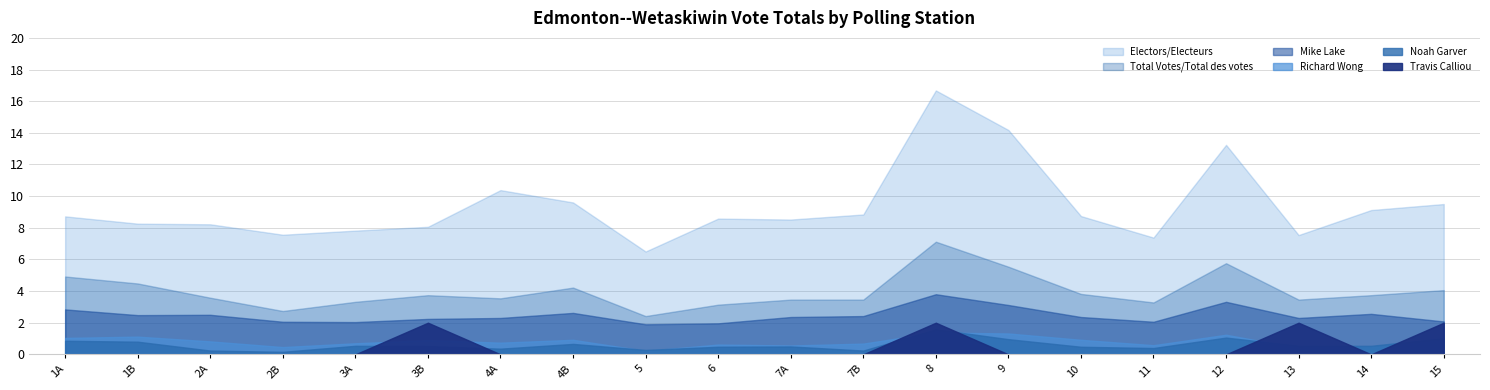

Reading left to right, transcribe all the data shown in this chart.

Electors/Electeurs: 1A=436	1B=413	2A=411	2B=378	3A=391	3B=403	4A=519	4B=480	5=325	6=429	7A=426	7B=442	8=834	9=709	10=437	11=369	12=662	13=377	14=456	15=475
Total Votes/Total des votes: 1A=246	1B=224	2A=179	2B=137	3A=166	3B=187	4A=177	4B=211	5=121	6=157	7A=173	7B=173	8=356	9=277	10=191	11=164	12=288	13=173	14=187	15=203
Mike Lake: 1A=142	1B=124	2A=125	2B=103	3A=102	3B=112	4A=115	4B=131	5=95	6=98	7A=118	7B=121	8=190	9=156	10=118	11=103	12=166	13=115	14=128	15=104
Noah Garver: 1A=43	1B=40	2A=12	2B=8	3A=27	3B=26	4A=18	4B=33	5=14	6=24	7A=25	7B=12	8=79	9=48	10=24	11=20	12=53	13=27	14=27	15=51
Richard Wong: 1A=52	1B=56	2A=41	2B=23	3A=35	3B=45	4A=37	4B=46	5=11	6=31	7A=28	7B=34	8=69	9=66	10=46	11=29	12=62	13=20	14=24	15=33
Travis Calliou: 1A=0	1B=0	2A=0	2B=0	3A=0	3B=1	4A=0	4B=0	5=0	6=0	7A=0	7B=0	8=1	9=0	10=0	11=0	12=0	13=1	14=0	15=1